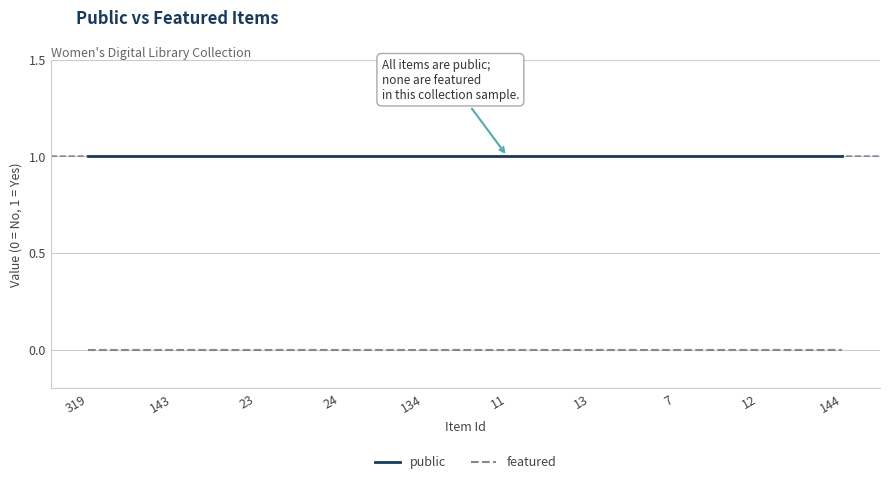

Is the value of featured at 7 greater than the value of public at 134?

No